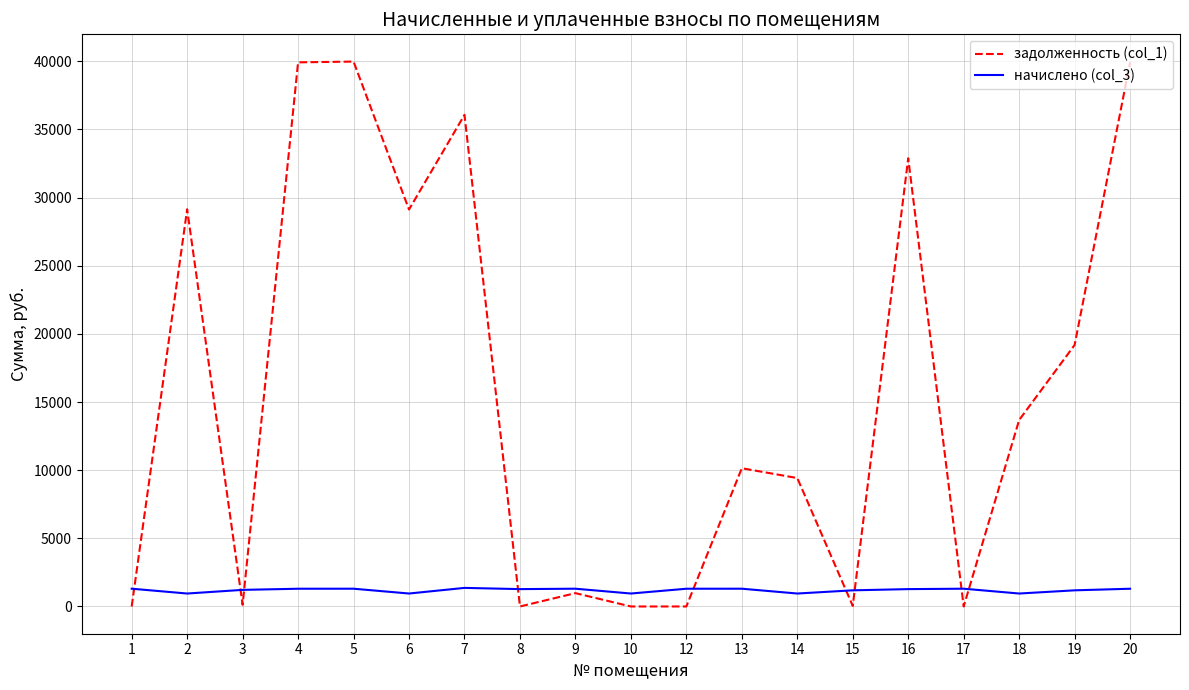

Does the chart display data point markers on the line(s)?

No